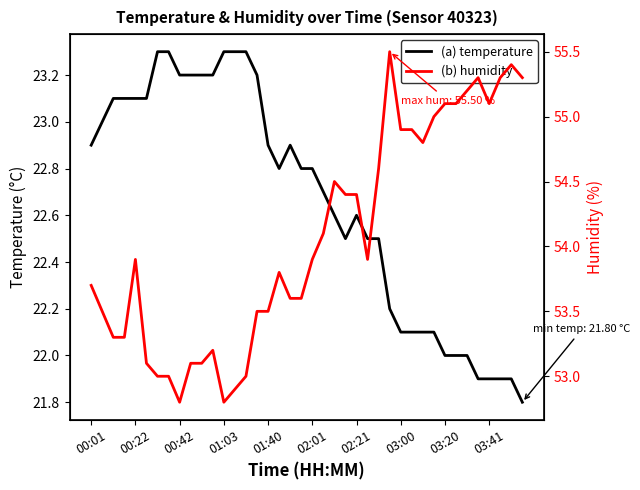

True or false: humidity has a value of 53.8 at 17.

True